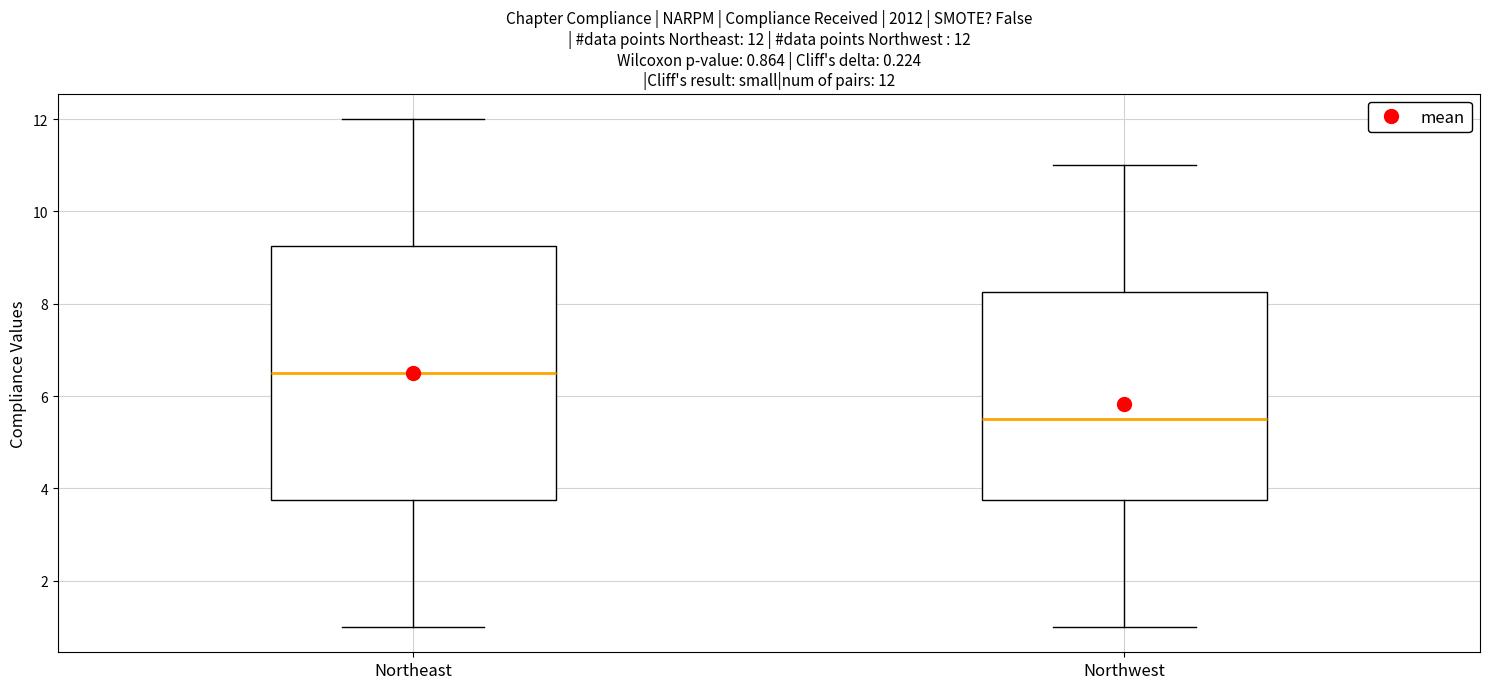

Which box has the highest median line?

Northeast